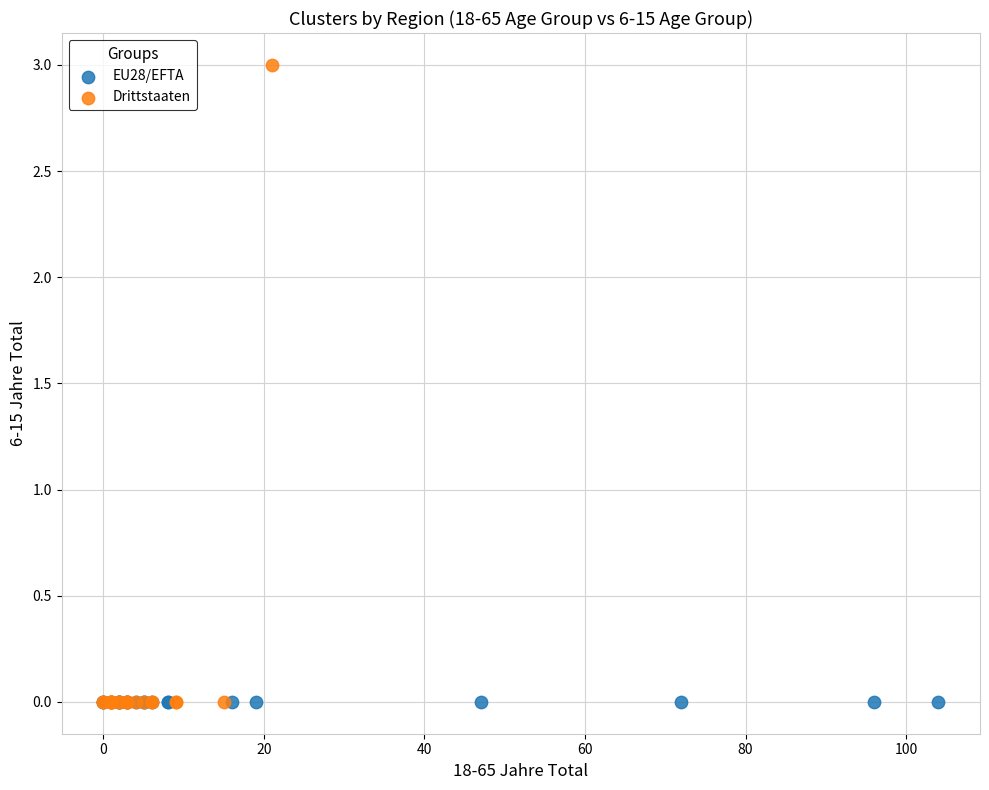

Which series reaches the maximum Y coordinate?

Drittstaaten